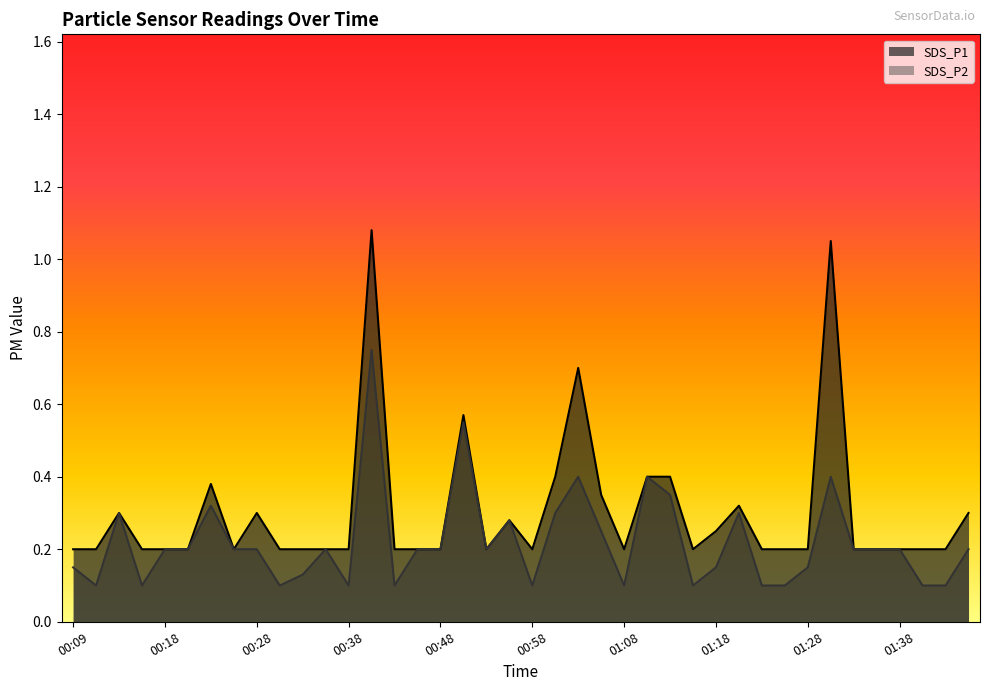

Reading right to left, what are all the values shown in this chart?

SDS_P1: 01:46=0.3	01:43=0.2	01:40=0.2	01:38=0.2	01:36=0.2	01:33=0.2	01:31=1.1	01:28=0.2	01:26=0.2	01:23=0.2	01:21=0.3	01:18=0.2	01:16=0.2	01:13=0.4	01:11=0.4	01:08=0.2	01:06=0.3	01:03=0.7	01:01=0.4	00:58=0.2	00:56=0.3	00:53=0.2	00:51=0.6	00:48=0.2	00:45=0.2	00:43=0.2	00:41=1.1	00:38=0.2	00:36=0.2	00:33=0.2	00:31=0.2	00:28=0.3	00:26=0.2	00:23=0.4	00:21=0.2	00:18=0.2	00:16=0.2	00:14=0.3	00:11=0.2	00:09=0.2
SDS_P2: 01:46=0.2	01:43=0.1	01:40=0.1	01:38=0.2	01:36=0.2	01:33=0.2	01:31=0.4	01:28=0.1	01:26=0.1	01:23=0.1	01:21=0.3	01:18=0.1	01:16=0.1	01:13=0.3	01:11=0.4	01:08=0.1	01:06=0.2	01:03=0.4	01:01=0.3	00:58=0.1	00:56=0.3	00:53=0.2	00:51=0.6	00:48=0.2	00:45=0.2	00:43=0.1	00:41=0.8	00:38=0.1	00:36=0.2	00:33=0.1	00:31=0.1	00:28=0.2	00:26=0.2	00:23=0.3	00:21=0.2	00:18=0.2	00:16=0.1	00:14=0.3	00:11=0.1	00:09=0.1